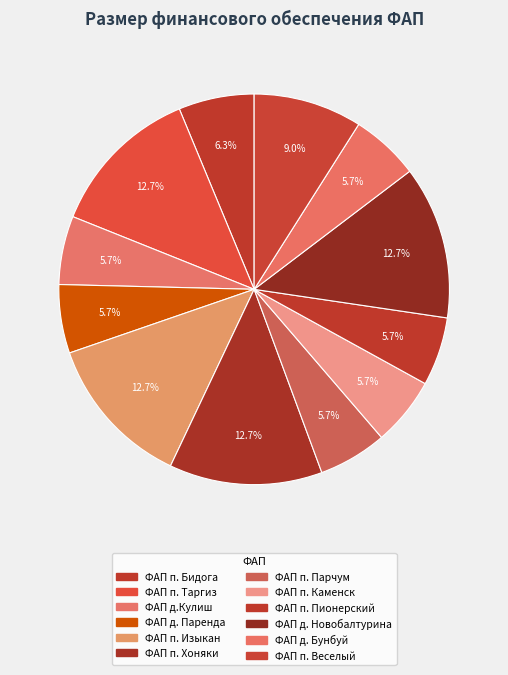

Which category has the biggest portion of the pie?

ФАП п. Таргиз